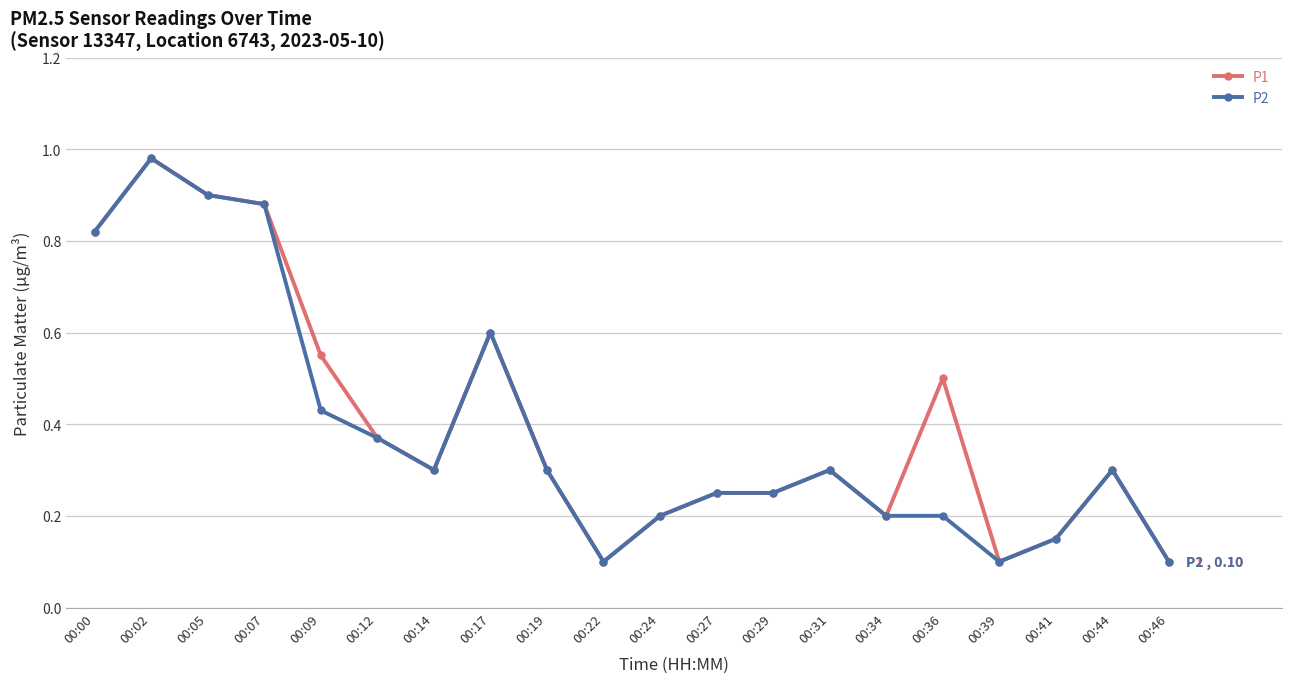

True or false: P2 has more than 2 interior local peaks.

True